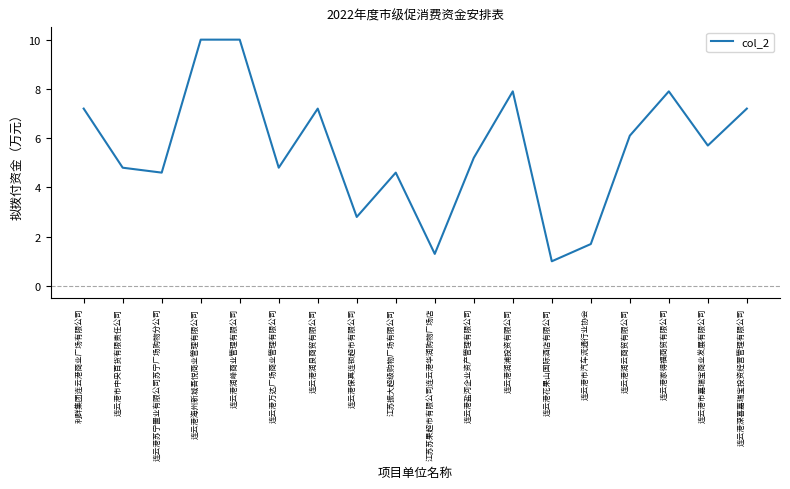

Reading right to left, what are all the values shown in this chart?

7.2	5.7	7.9	6.1	1.7	1.0	7.9	5.2	1.3	4.6	2.8	7.2	4.8	10.0	10.0	4.6	4.8	7.2